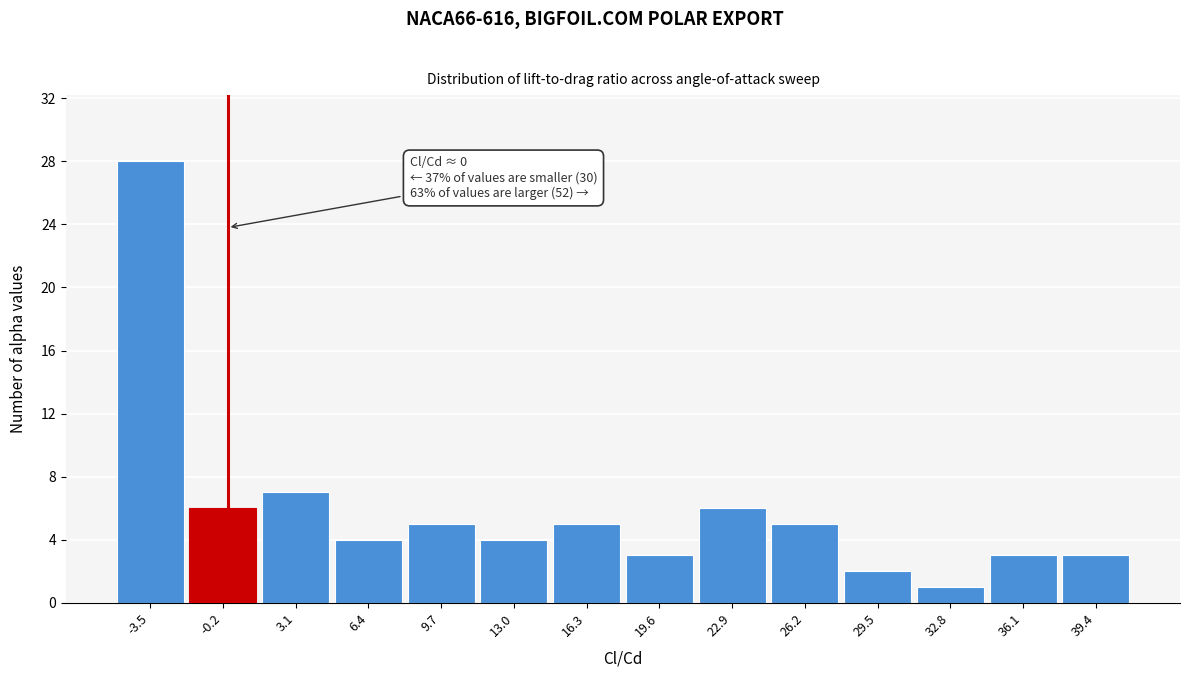

Which range on the x-axis has the tallest bar?

-5.0 to -2.0